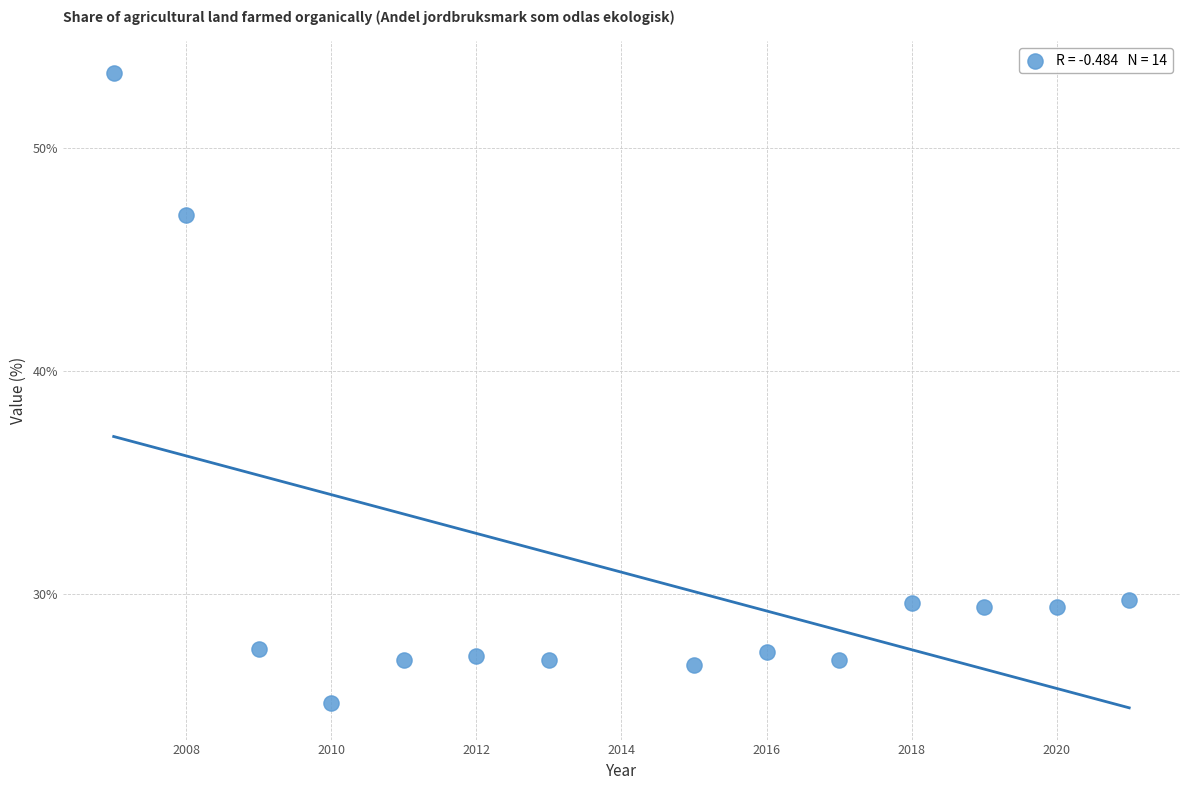

What Y value in the scatter plot is closest to 39?

47.0